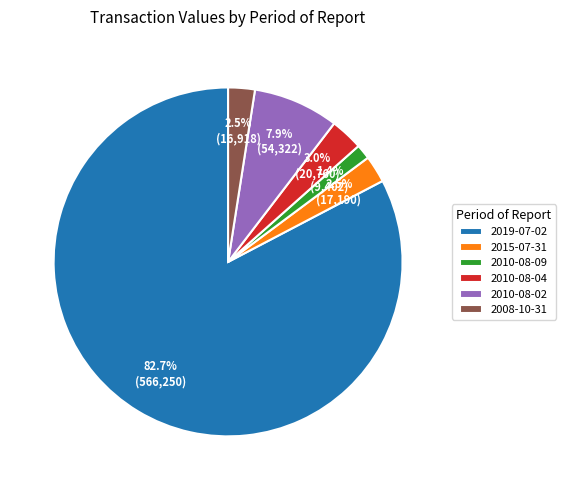

Do 2019-07-02 and 2010-08-02 together represent more than half of the pie?

Yes